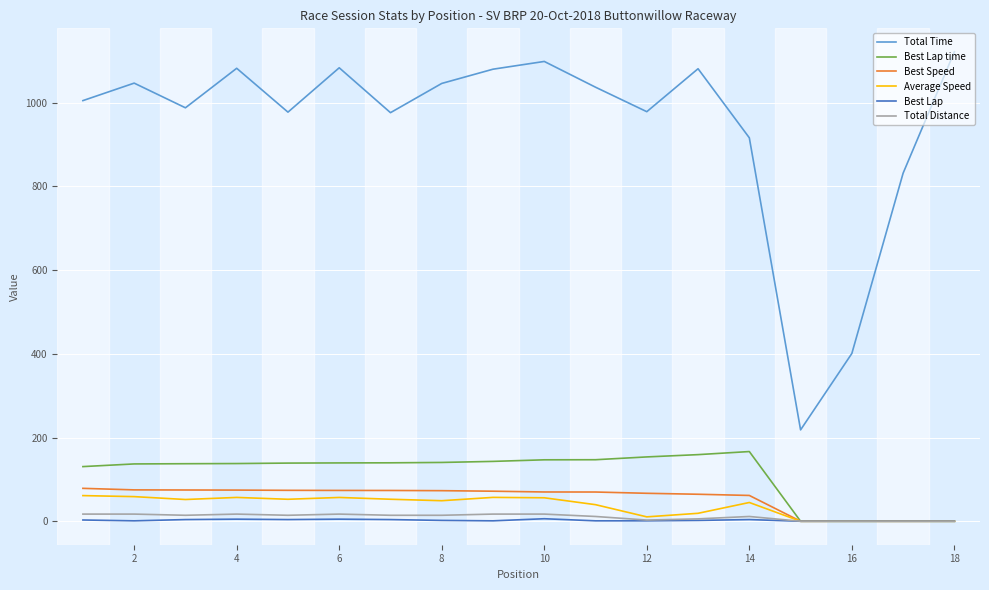

True or false: Best Lap time and Total Time cross at least once.

False